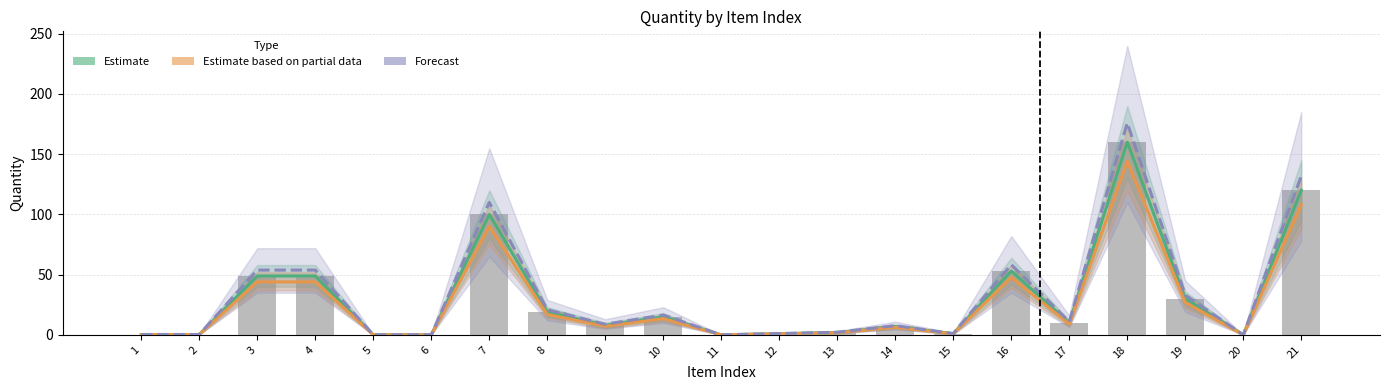

Is it true that Estimate based on partial data equals 0.1 at 11?

False